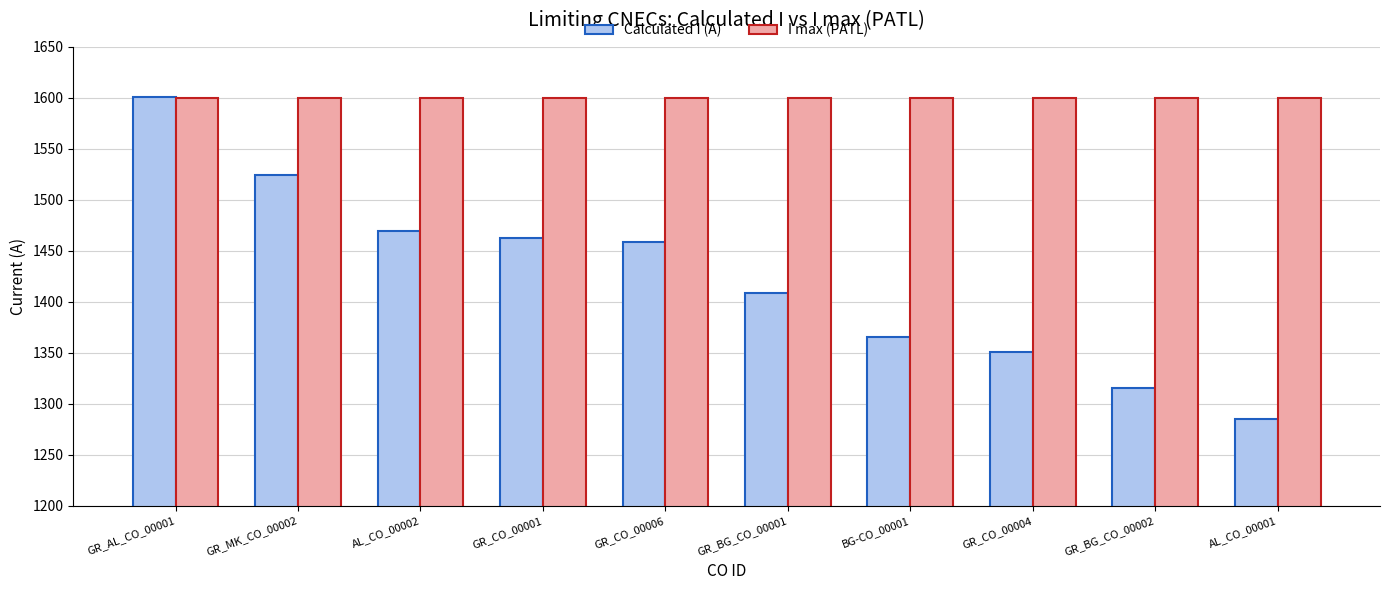

Which series has the largest total across all categories?

I max (PATL)